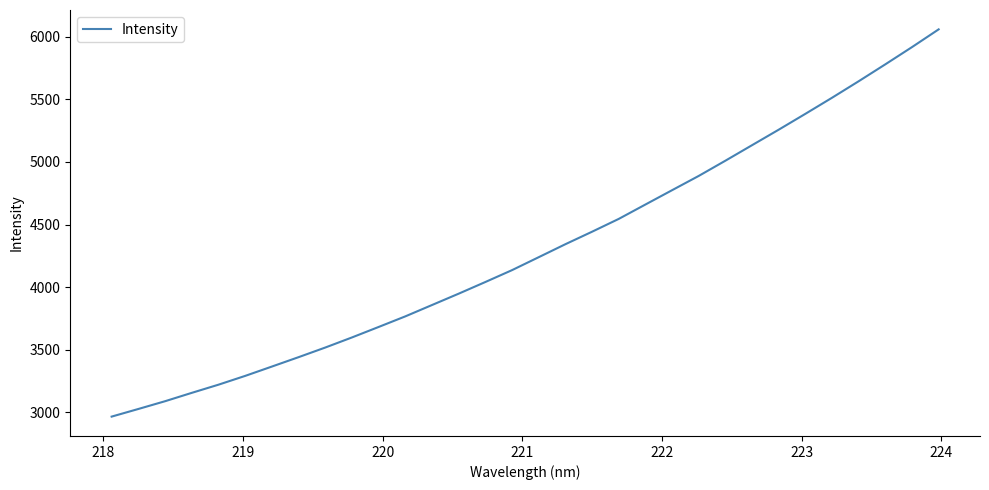

What is the difference between the maximum and minimum values?

3092.1